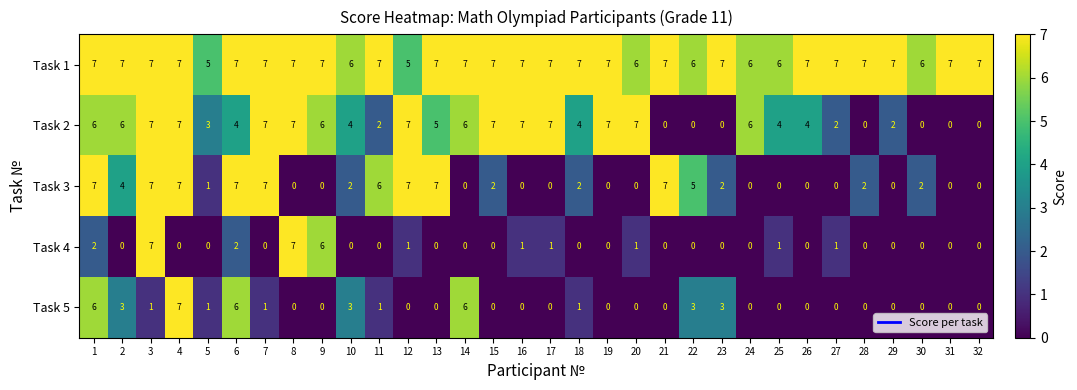

What is the highest value of the Task 2 series?

7